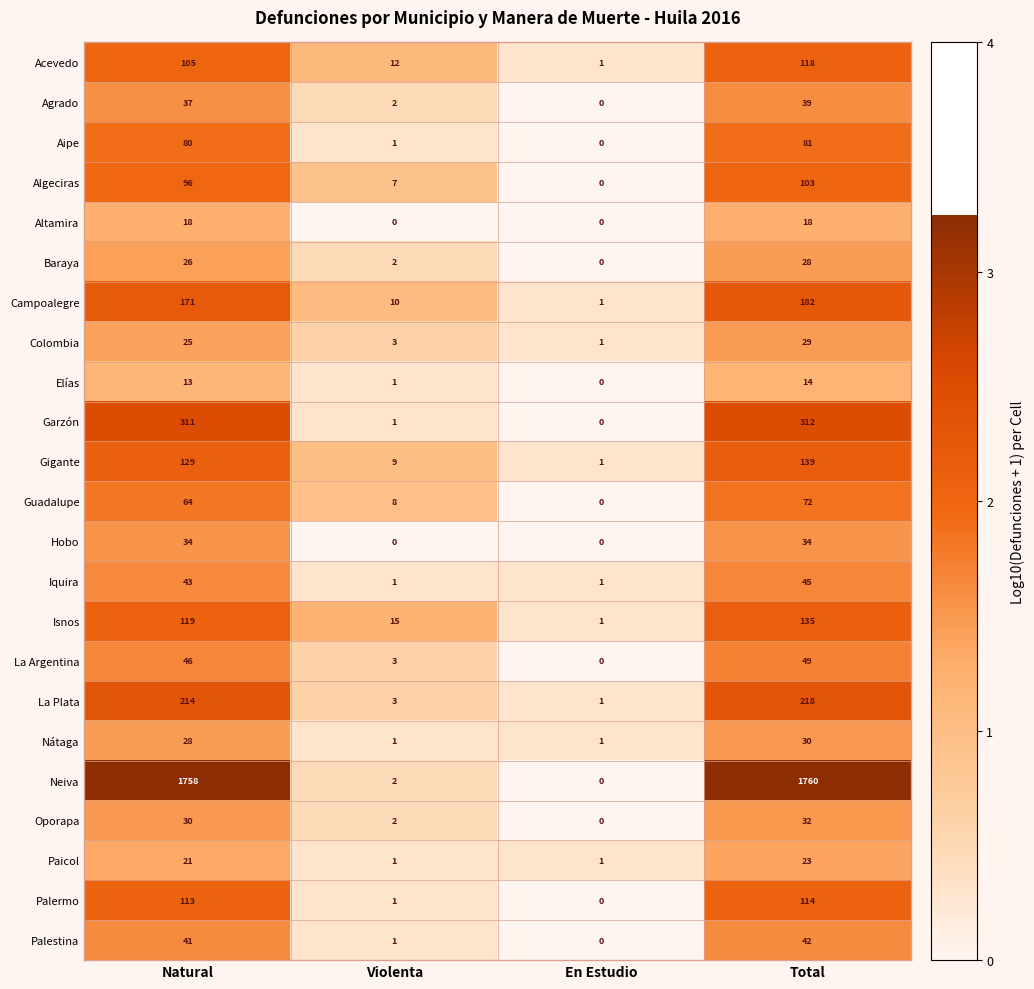

At which category does the chart reach its peak across all series?

Total